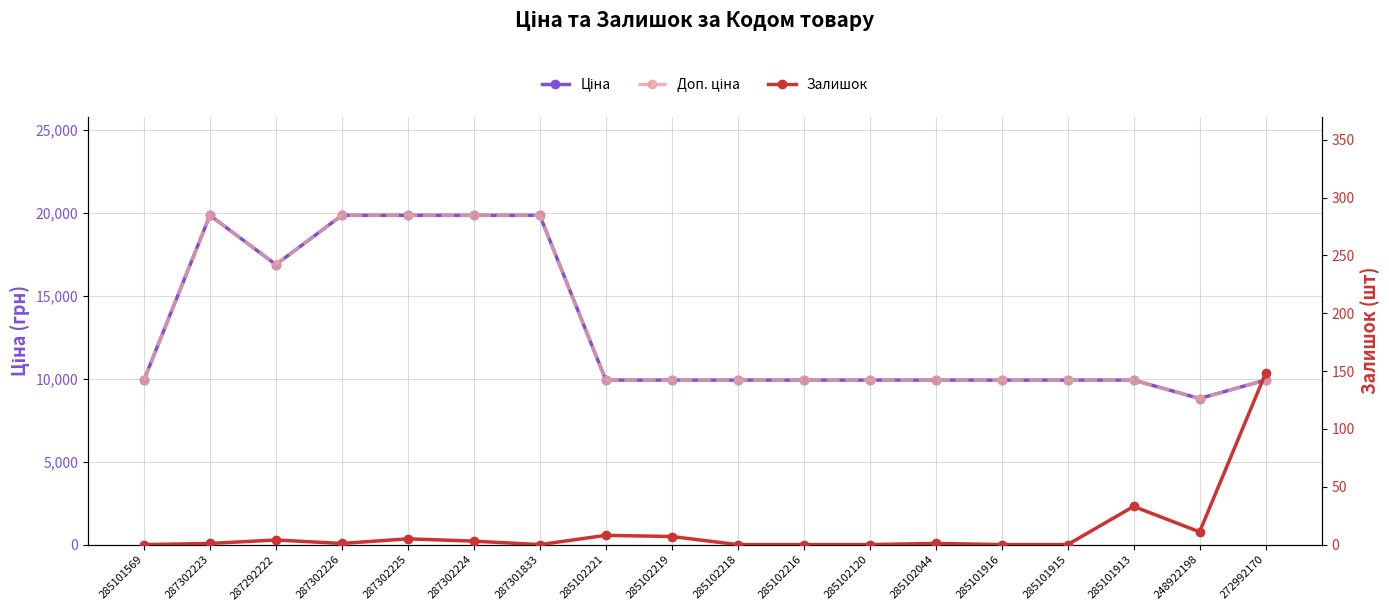

Reading left to right, extract all data points from this chart.

Ціна: 9908.5	19831.1	16863.2	19831.1	19831.1	19831.1	19831.1	9908.5	9908.5	9908.5	9908.5	9908.5	9908.5	9908.5	9908.5	9908.5	8797.6	9908.5
Доп. ціна: 9908.5	19831.1	16863.2	19831.1	19831.1	19831.1	19831.1	9908.5	9908.5	9908.5	9908.5	9908.5	9908.5	9908.5	9908.5	9908.5	8797.6	9908.5
Залишок: 0.0	1.0	4.0	1.0	5.0	3.0	0.0	8.0	7.0	0.0	0.0	0.0	1.0	0.0	0.0	33.0	11.0	148.0